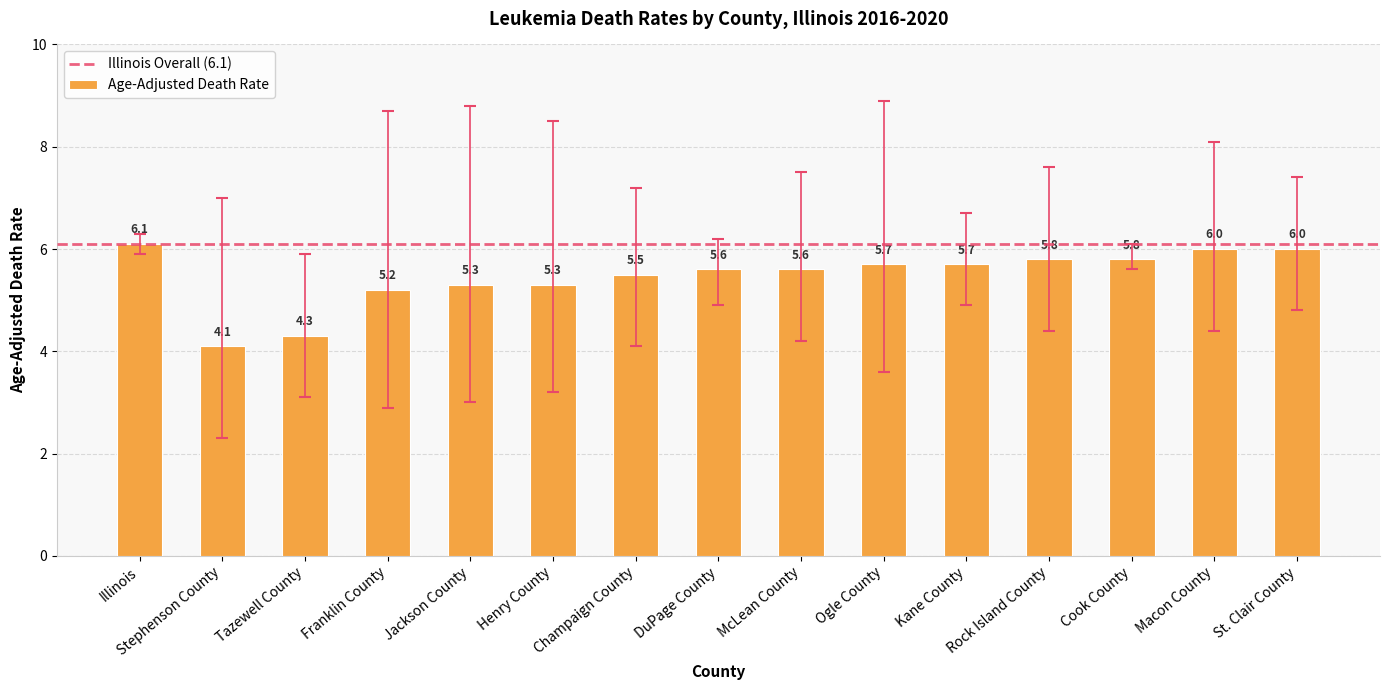

The chart shows a value of 5.7 at Kane County. True or false?

True